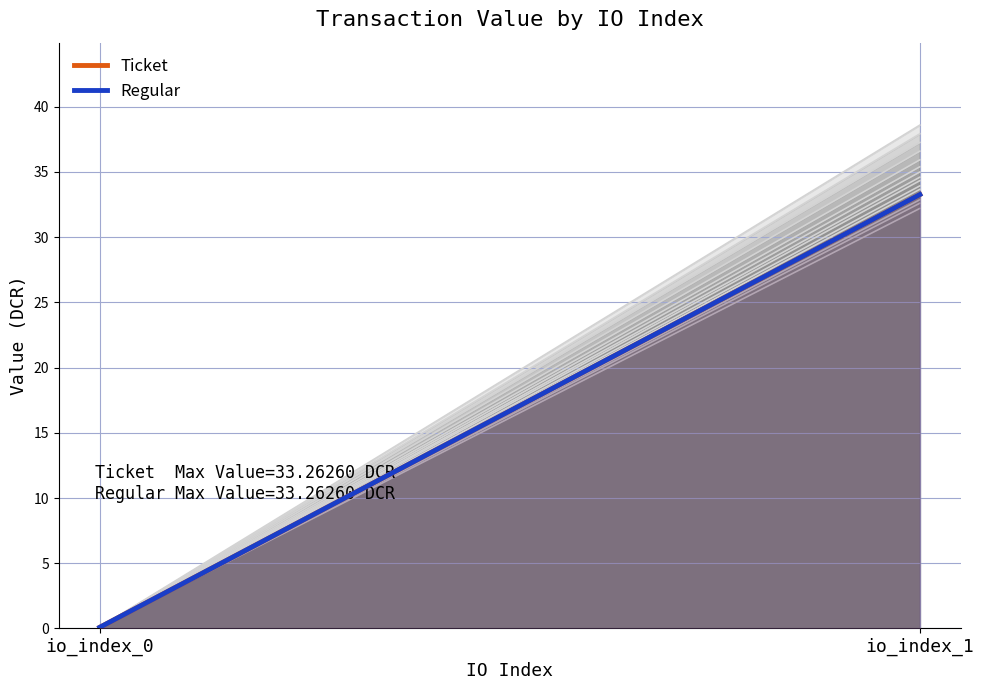

At which category does the chart reach its minimum across all series?

io_index_0